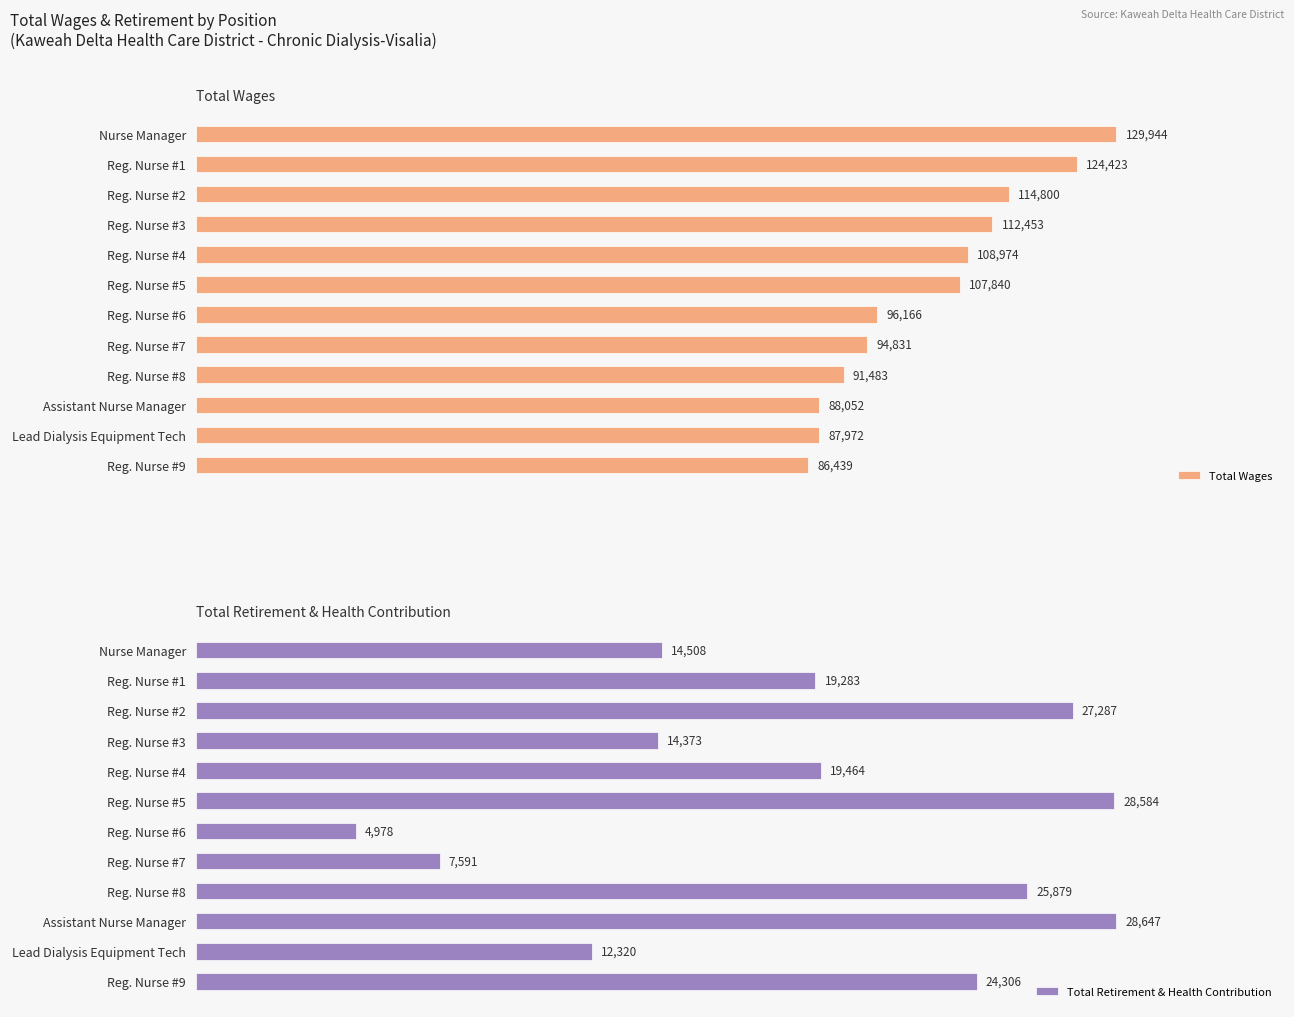

Where is Total Wages nearest to the value 108191?

Reg. Nurse #5